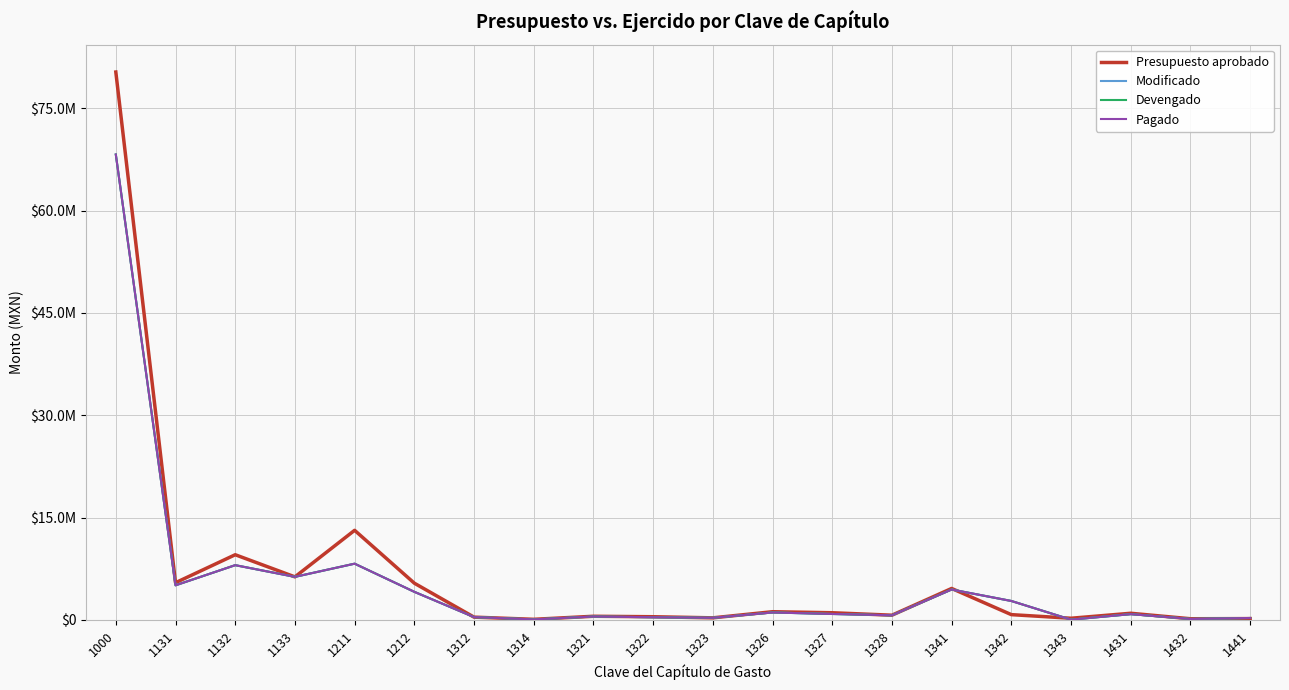

At which label does Modificado reach its peak?

1000